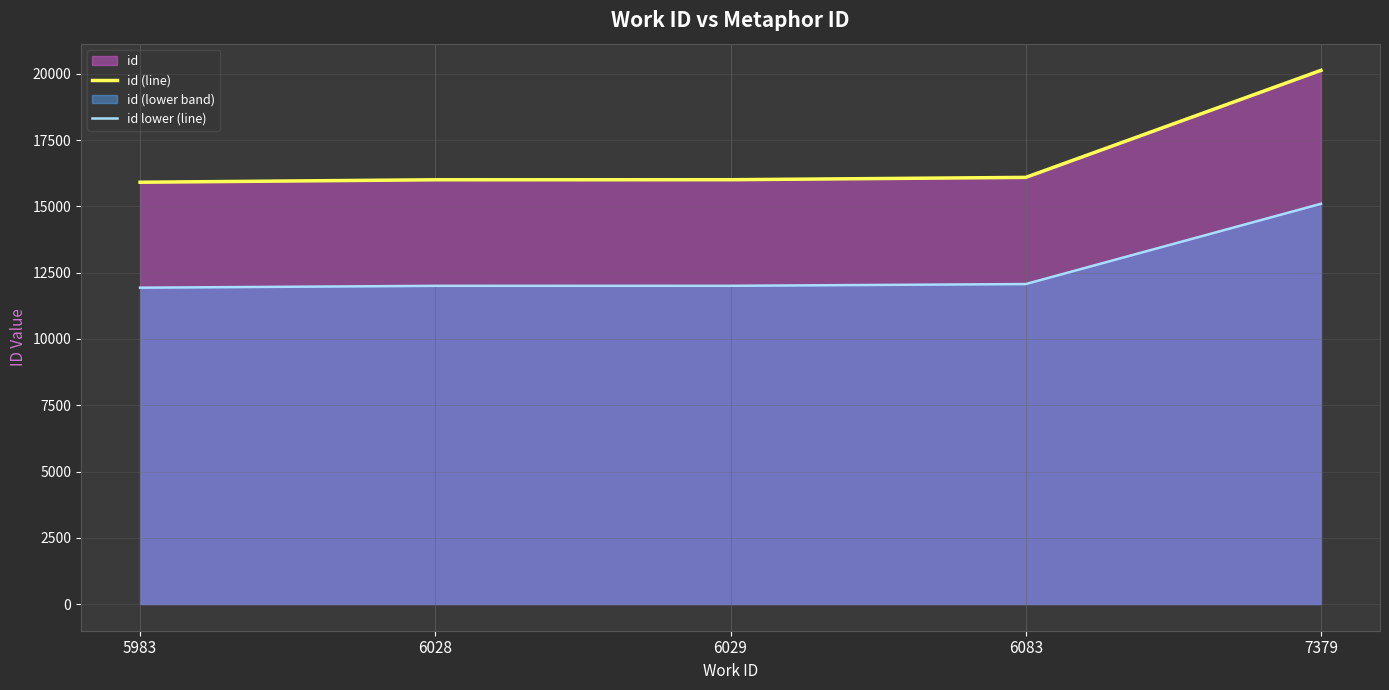

True or false: id (line) and id lower (line) cross at least once.

False